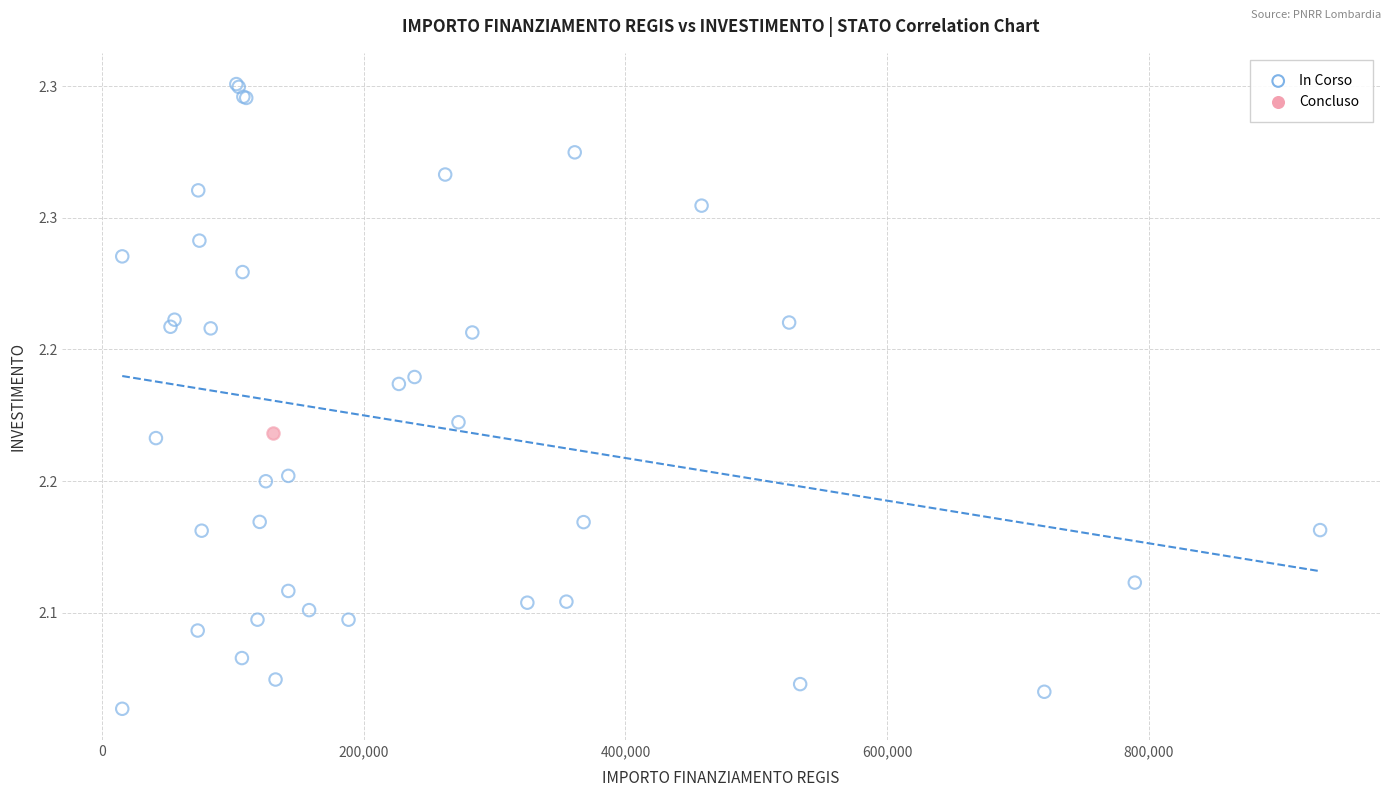

What are all the series names shown in the legend?

In Corso, Concluso